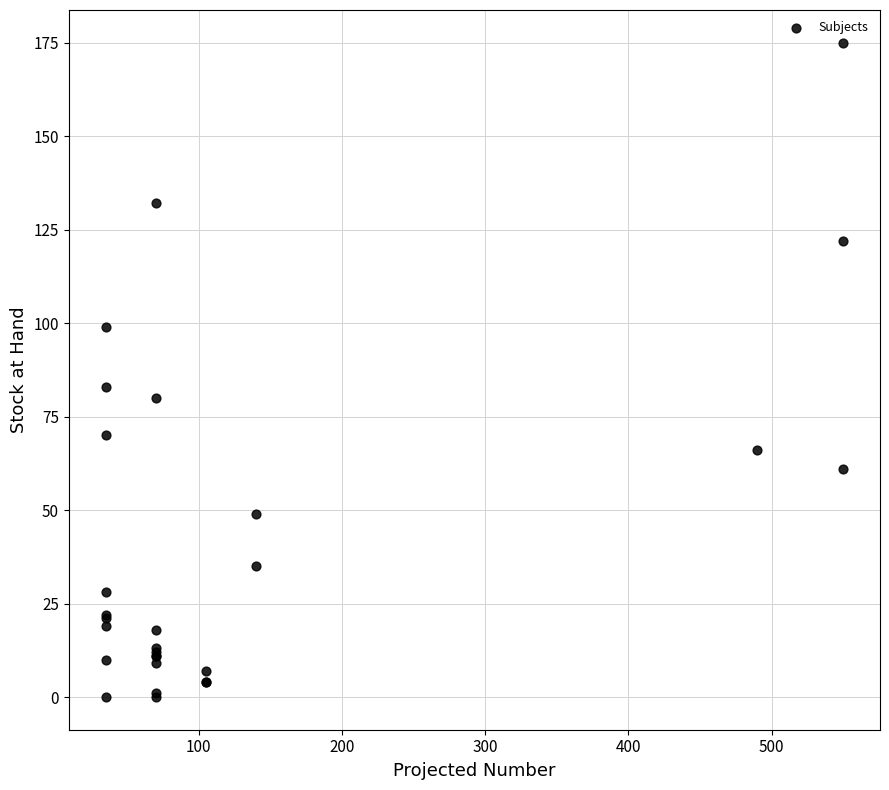

What Y value in the scatter plot is closest to 87?

83